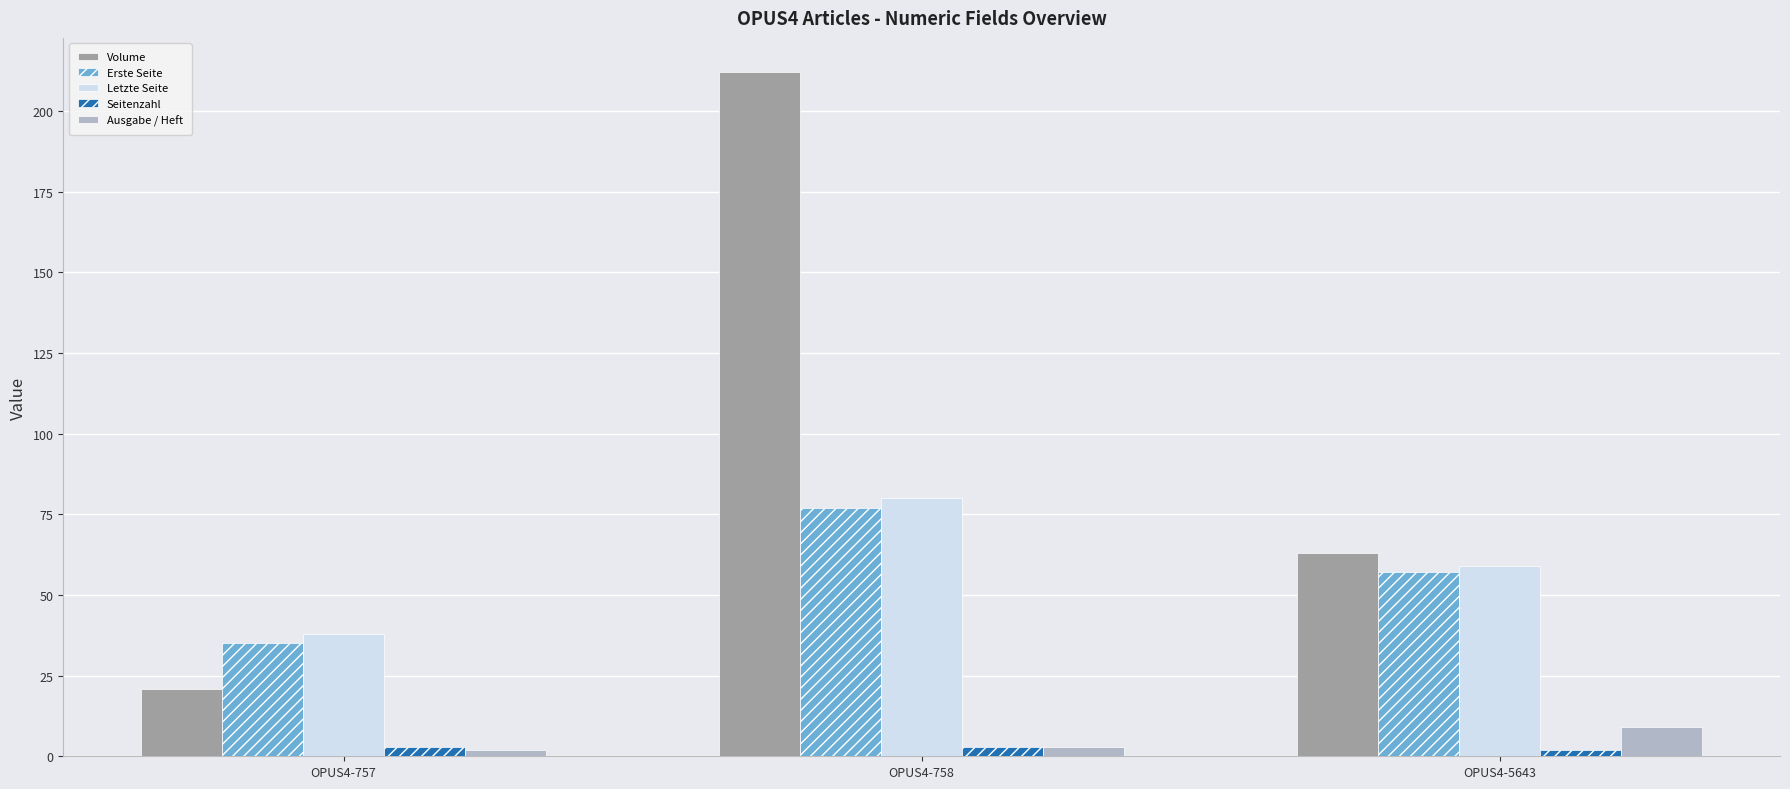

What is the minimum value for Erste Seite?

35